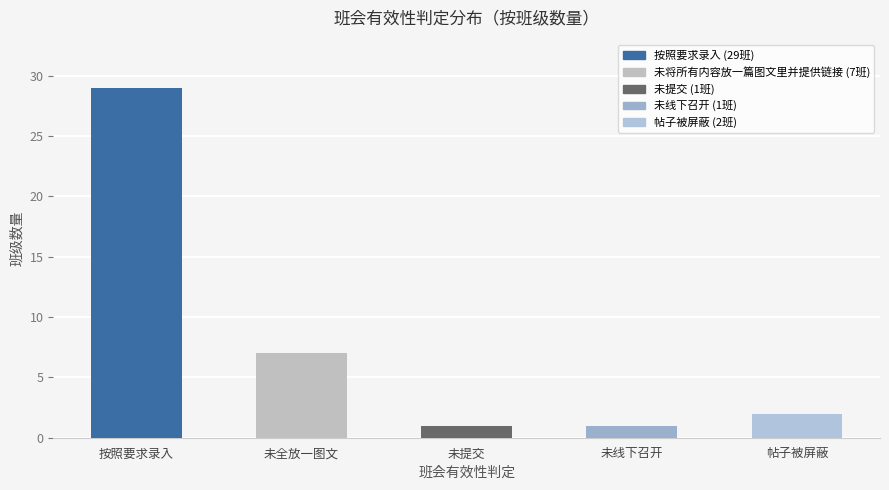

What is the difference between the maximum and minimum values?

28